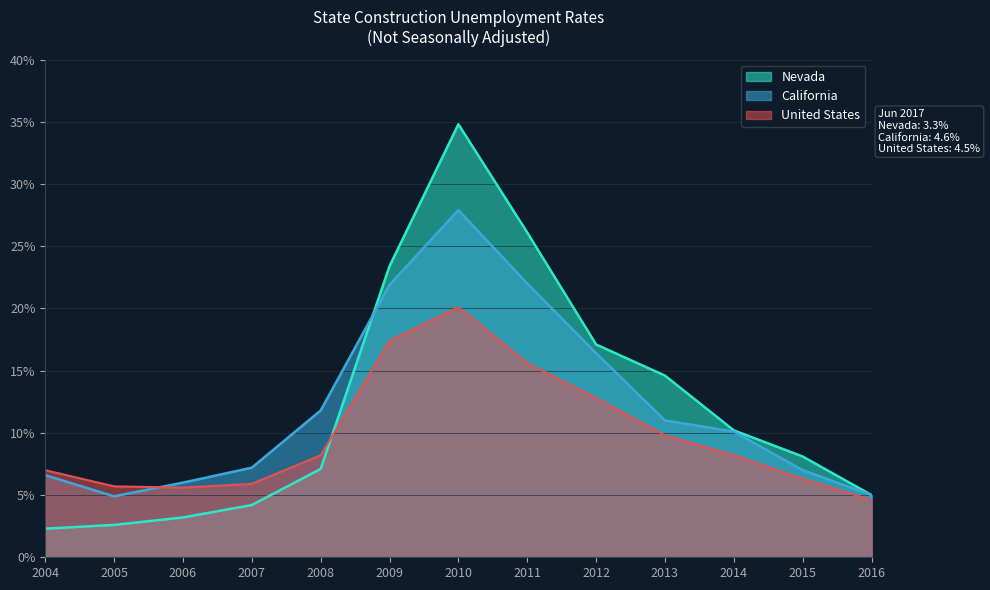

Rank the series at 2010 from lowest to highest value.

United States, California, Nevada